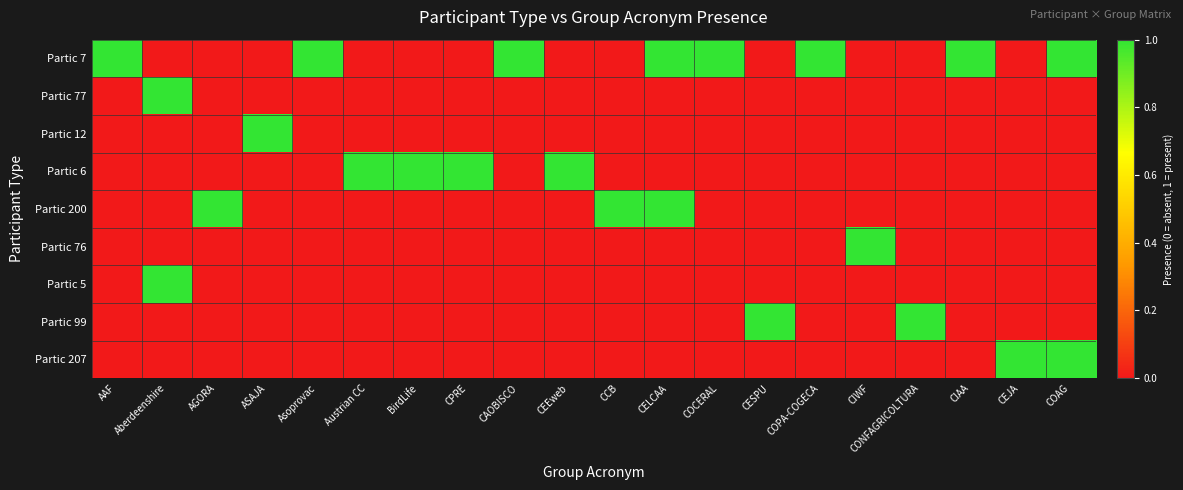

How many data points does each series have?

20